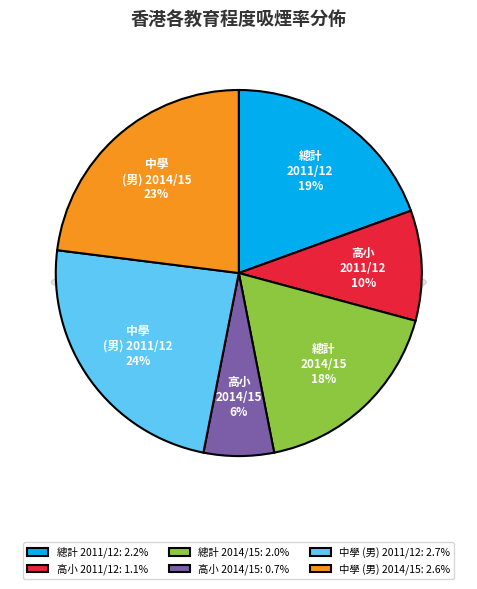

Which category has the smallest portion of the pie?

高小 2014/15